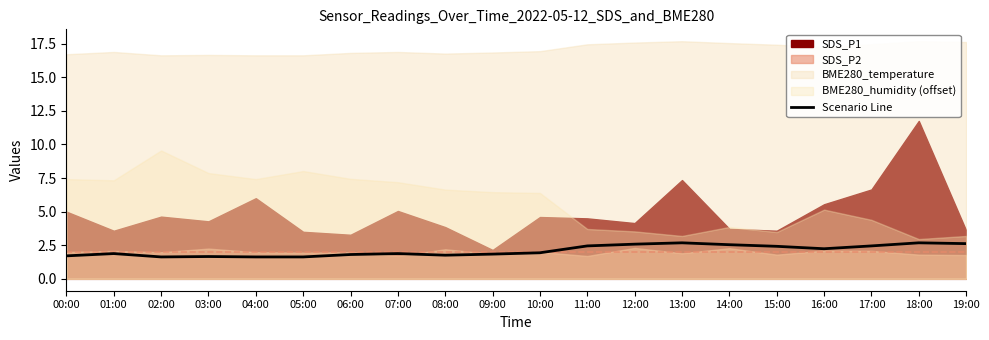

The value at 09:00 is 1.8. True or false?

True